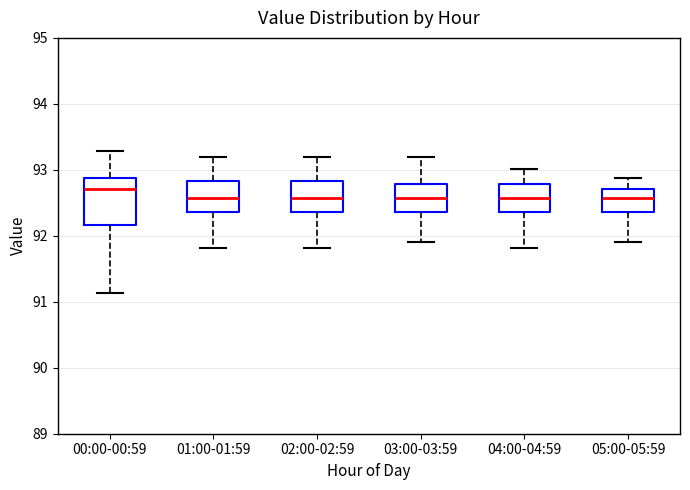

Where does the median line of the box for 02:00-02:59 sit on the y-axis? The values are not printed on the chart, so give them approximately, as read against the axis.

92.6